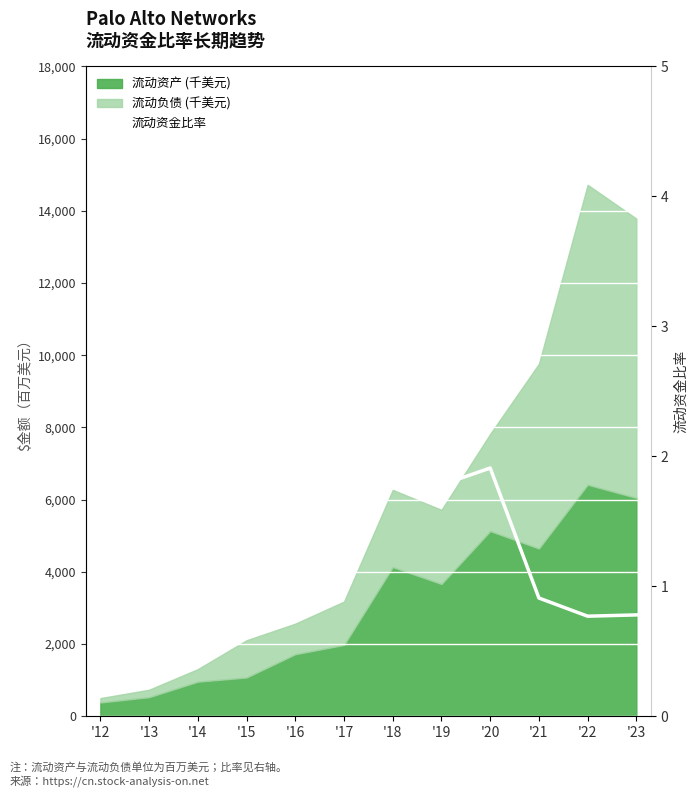

How many values are below 1?

3